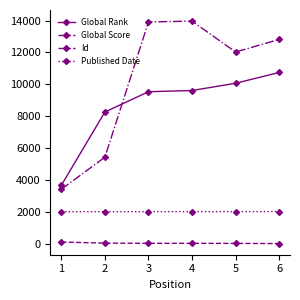

Which series has the largest total across all categories?

Id